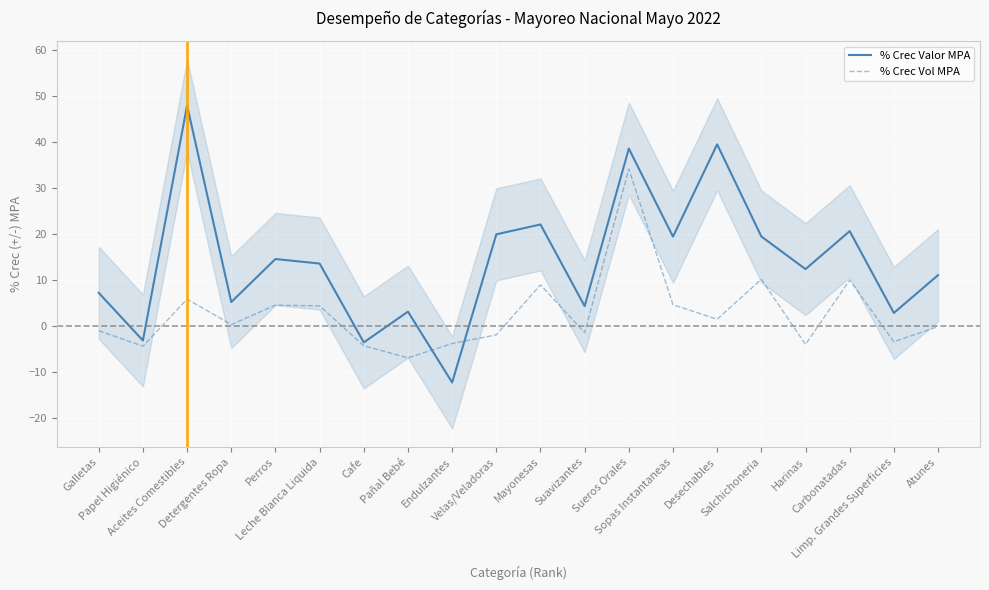

The value of % Crec Vol MPA at Leche Blanca Liquida is 4.4. True or false?

True